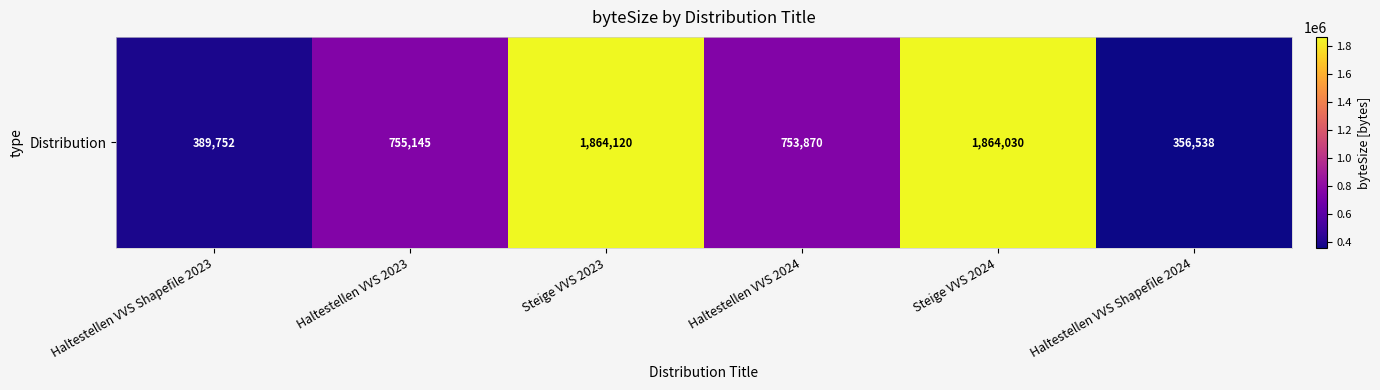

What is the difference between the values at Haltestellen VVS 2023 and Haltestellen VVS Shapefile 2024?

398607